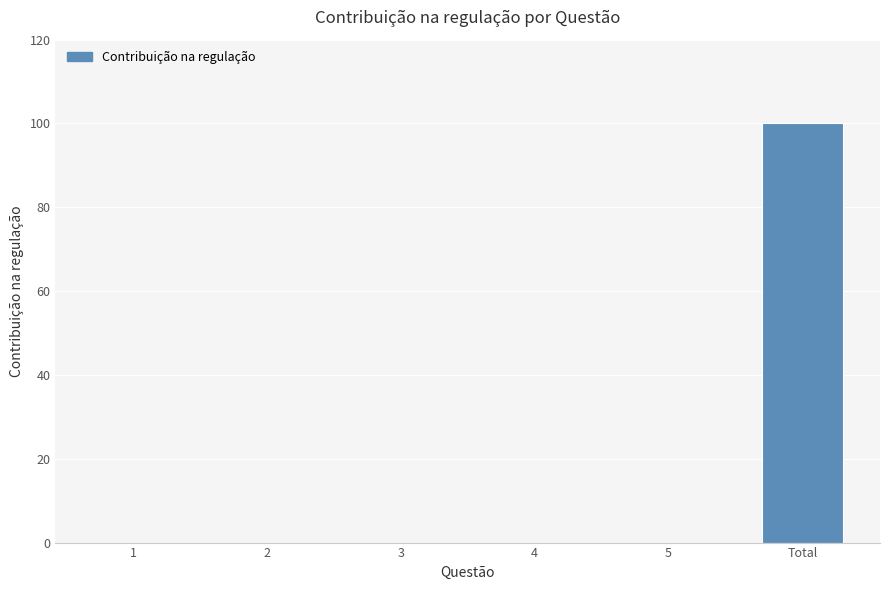

What is the maximum value shown in the chart?

100